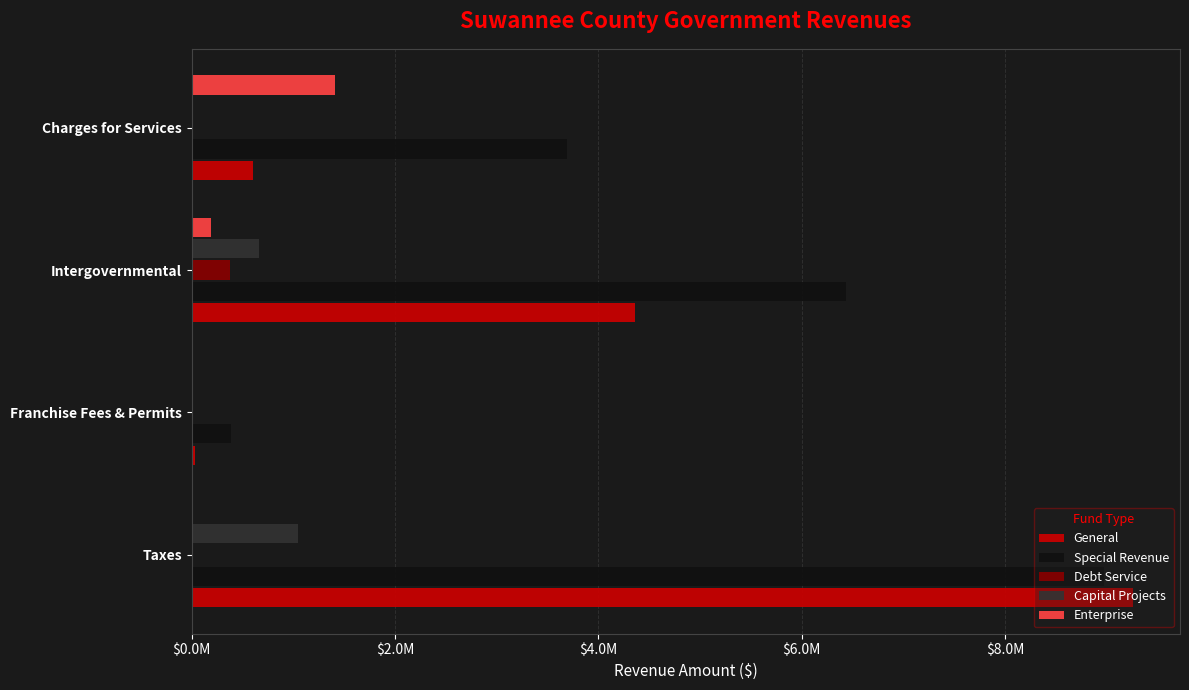

What are all the series names shown in the legend?

General, Special Revenue, Debt Service, Capital Projects, Enterprise